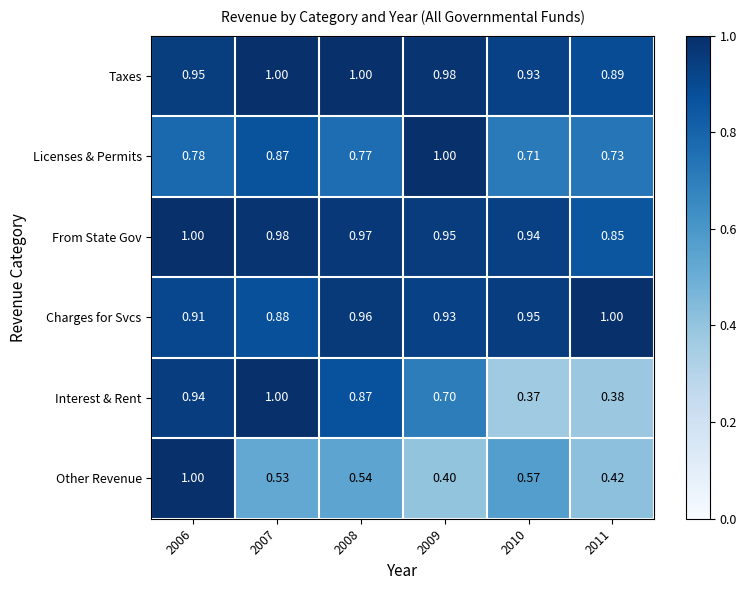

Which series has the largest total across all categories?

Taxes